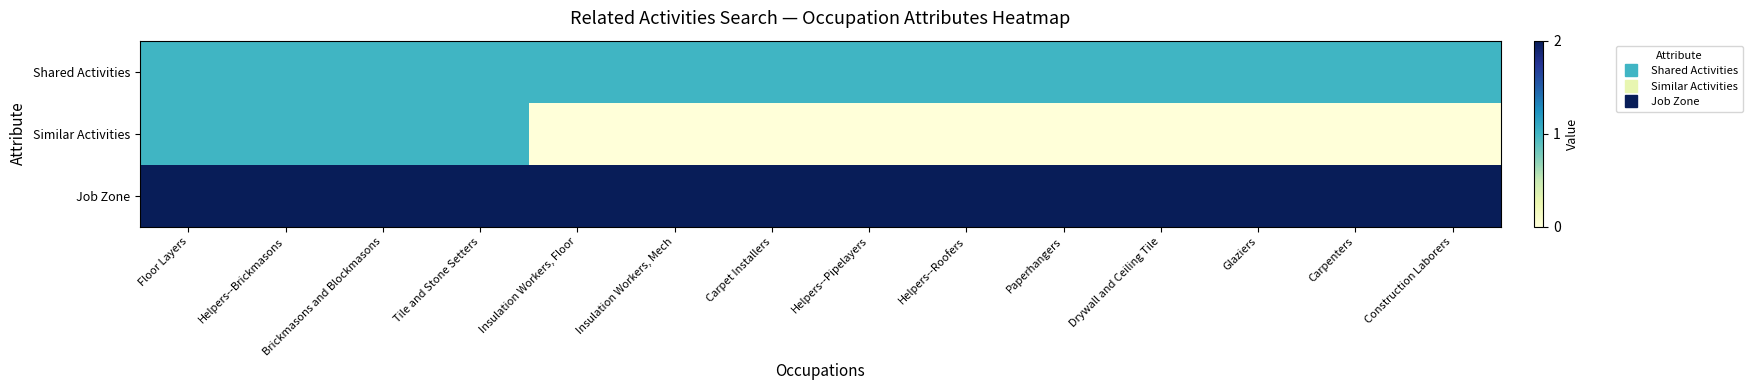

Reading left to right, list all the values displayed in this chart.

Shared Activities: Floor Layers=1	Helpers--Brickmasons=1	Brickmasons and Blockmasons=1	Tile and Stone Setters=1	Insulation Workers, Floor=1	Insulation Workers, Mech=1	Carpet Installers=1	Helpers--Pipelayers=1	Helpers--Roofers=1	Paperhangers=1	Drywall and Ceiling Tile=1	Glaziers=1	Carpenters=1	Construction Laborers=1
Similar Activities: Floor Layers=1	Helpers--Brickmasons=1	Brickmasons and Blockmasons=1	Tile and Stone Setters=1	Insulation Workers, Floor=0	Insulation Workers, Mech=0	Carpet Installers=0	Helpers--Pipelayers=0	Helpers--Roofers=0	Paperhangers=0	Drywall and Ceiling Tile=0	Glaziers=0	Carpenters=0	Construction Laborers=0
Job Zone: Floor Layers=2	Helpers--Brickmasons=2	Brickmasons and Blockmasons=2	Tile and Stone Setters=2	Insulation Workers, Floor=2	Insulation Workers, Mech=2	Carpet Installers=2	Helpers--Pipelayers=2	Helpers--Roofers=2	Paperhangers=2	Drywall and Ceiling Tile=2	Glaziers=2	Carpenters=2	Construction Laborers=2